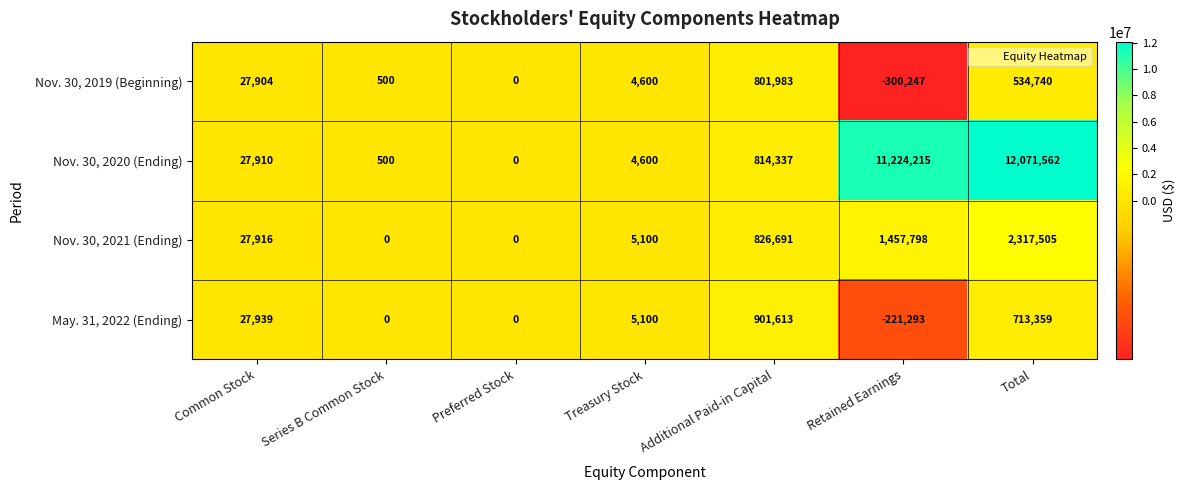

At how many categories does at least one series exceed 1174976?

2